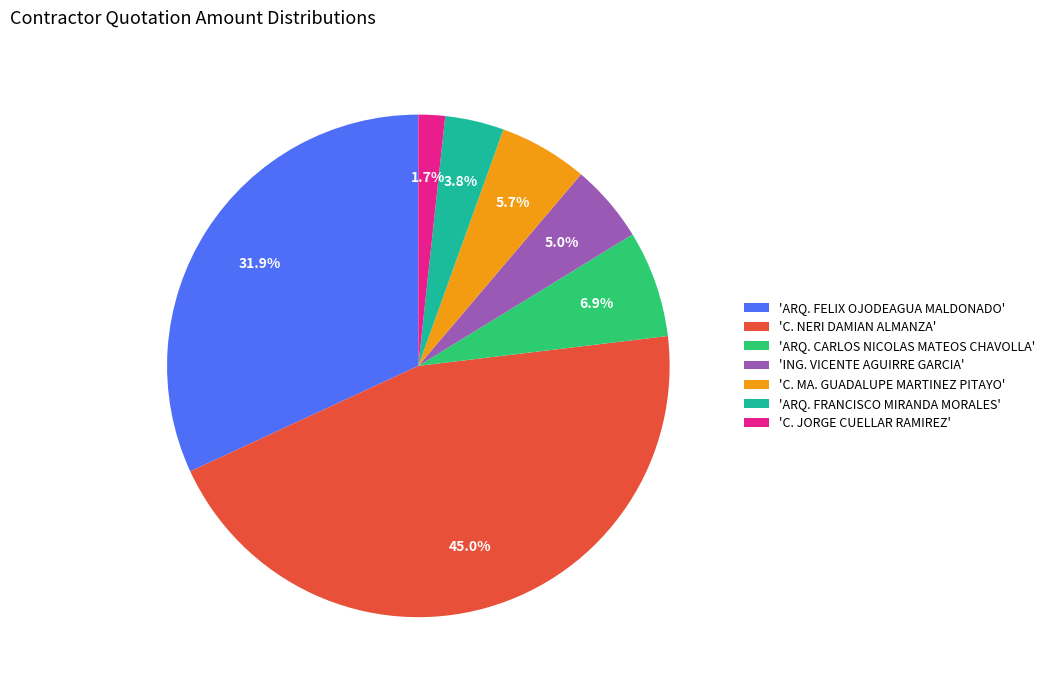

To the nearest percent, what is the difference between the largest and smallest slice percentages?

43%